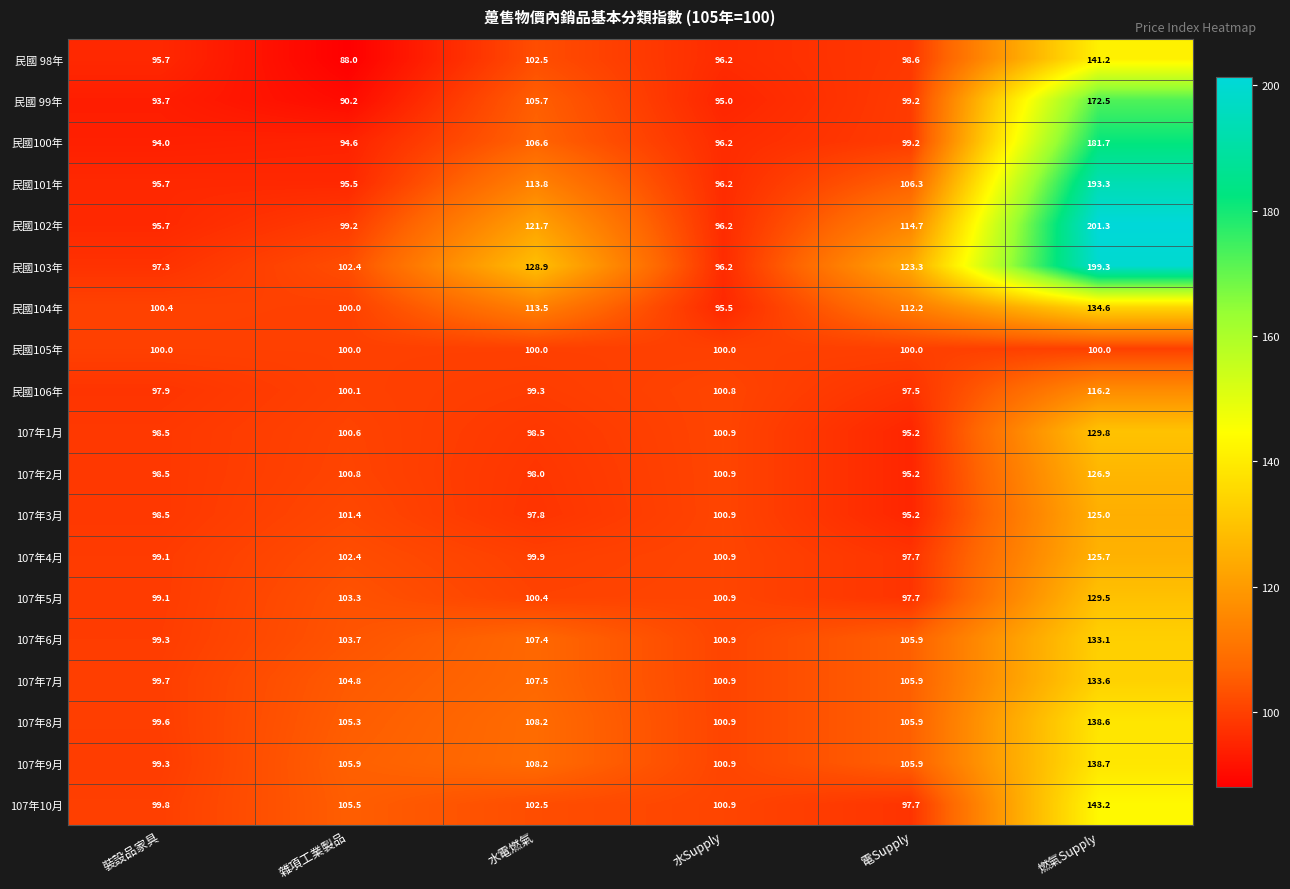

Where does the 107年2月 series first go above 100?

雜項工業製品